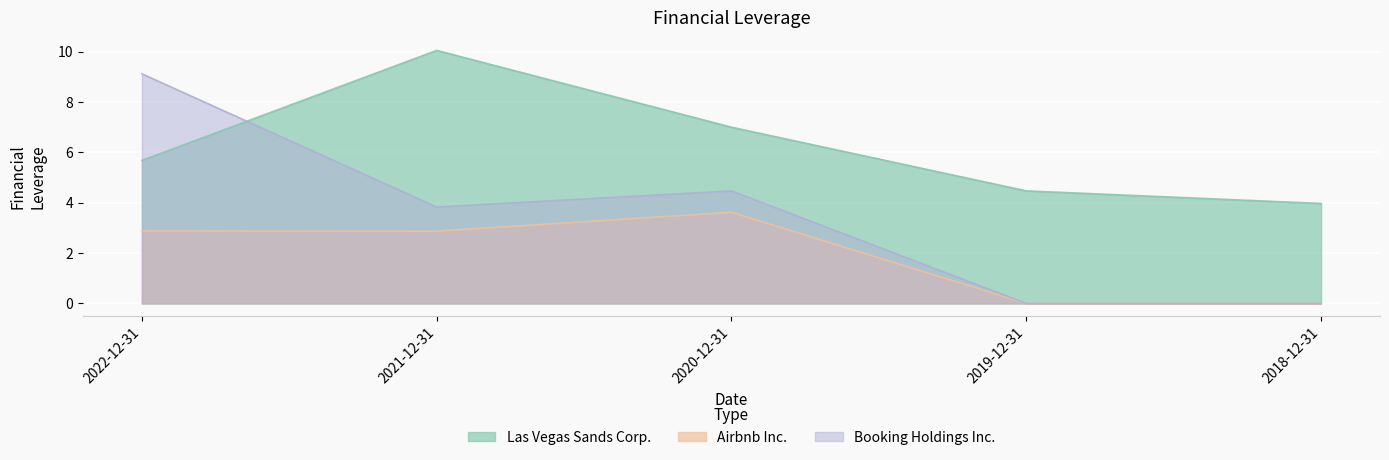

Which category has the lowest value in the Las Vegas Sands Corp. series?

2018-12-31